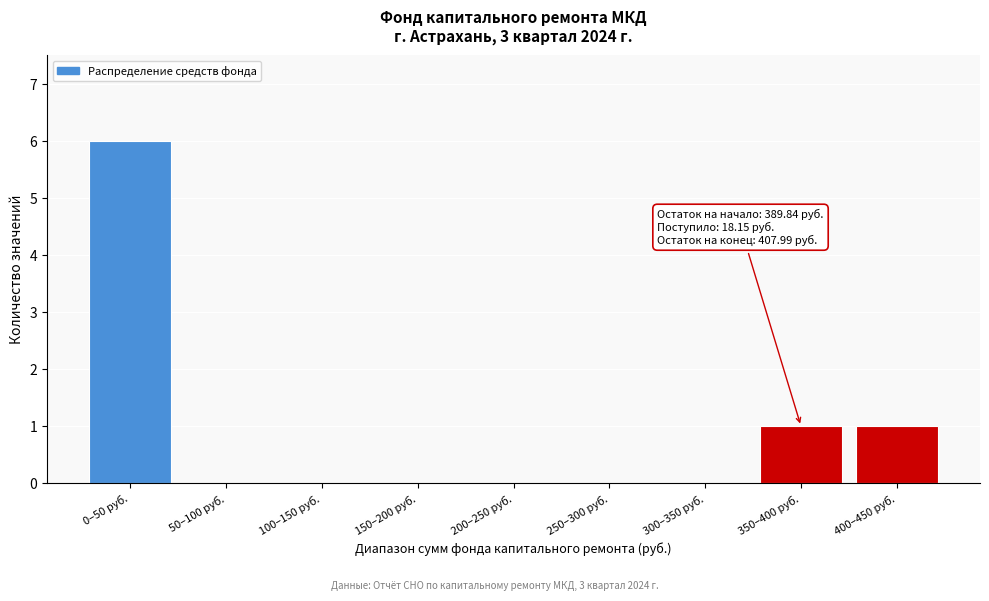

Reading left to right, extract all data points from this chart.

0–50 руб.=6	50–100 руб.=0	100–150 руб.=0	150–200 руб.=0	200–250 руб.=0	250–300 руб.=0	300–350 руб.=0	350–400 руб.=1	400–450 руб.=1